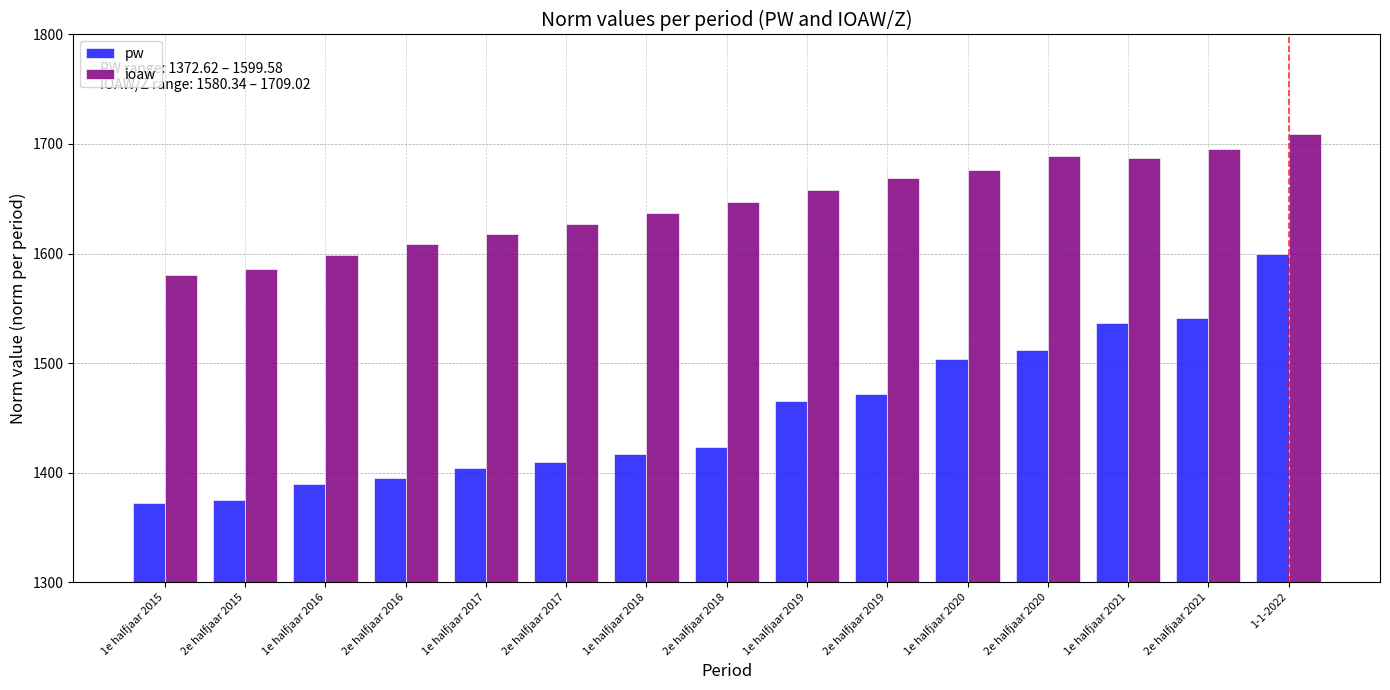

True or false: ioaw has a value of 1608.5 at 2e halfjaar 2016.

True